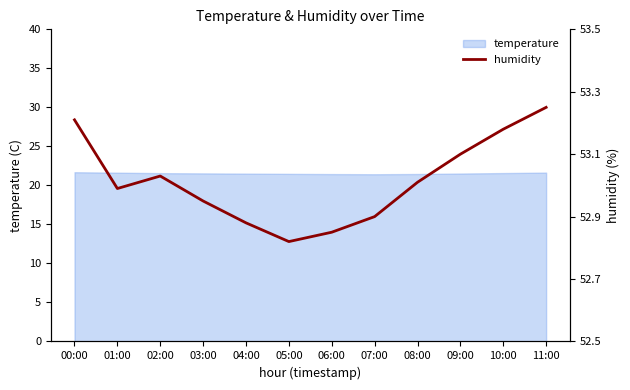

True or false: the data has more than 1 interior local peaks.

False